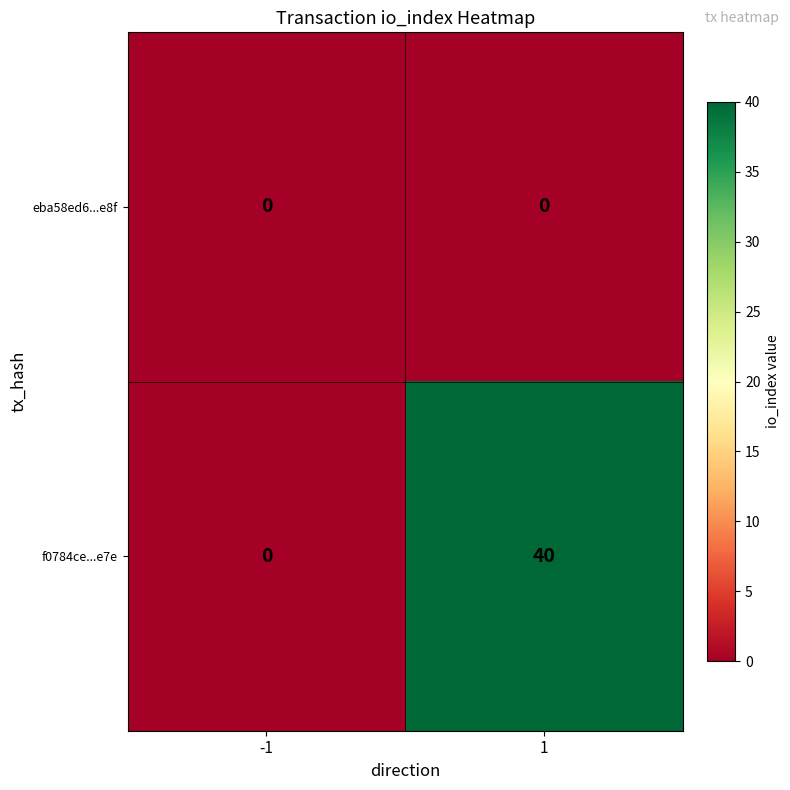

Rank the series by their maximum value, from lowest to highest.

eba58ed6...e8f, f0784ce...e7e